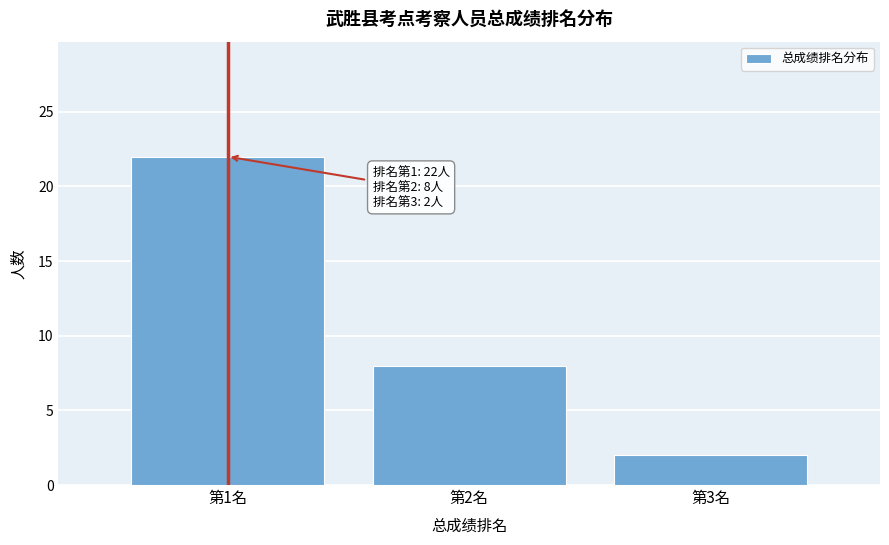

Reading right to left, what are all the values shown in this chart?

2	8	22